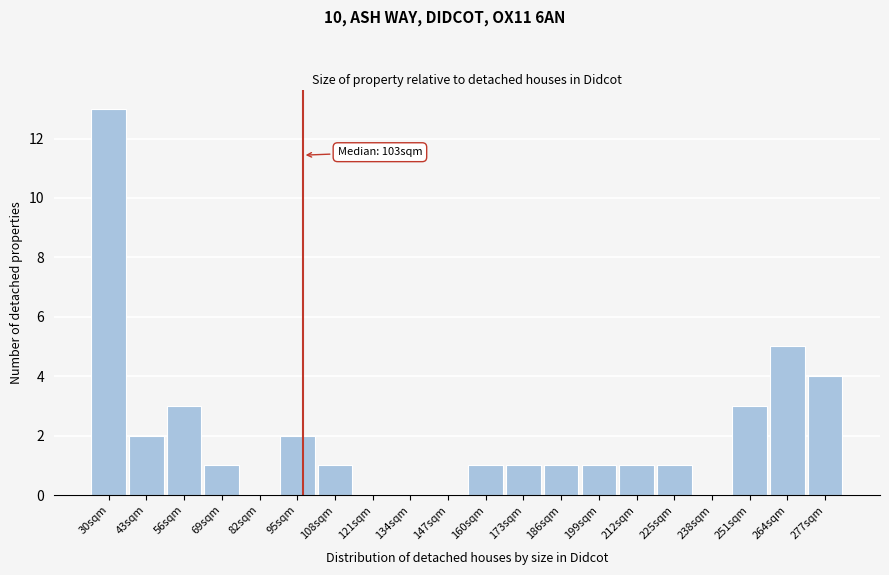

Reading left to right, what are all the values shown in this chart?

30sqm=13	43sqm=2	56sqm=3	69sqm=1	82sqm=0	95sqm=2	108sqm=1	121sqm=0	134sqm=0	147sqm=0	160sqm=1	173sqm=1	186sqm=1	199sqm=1	212sqm=1	225sqm=1	238sqm=0	251sqm=3	264sqm=5	277sqm=4